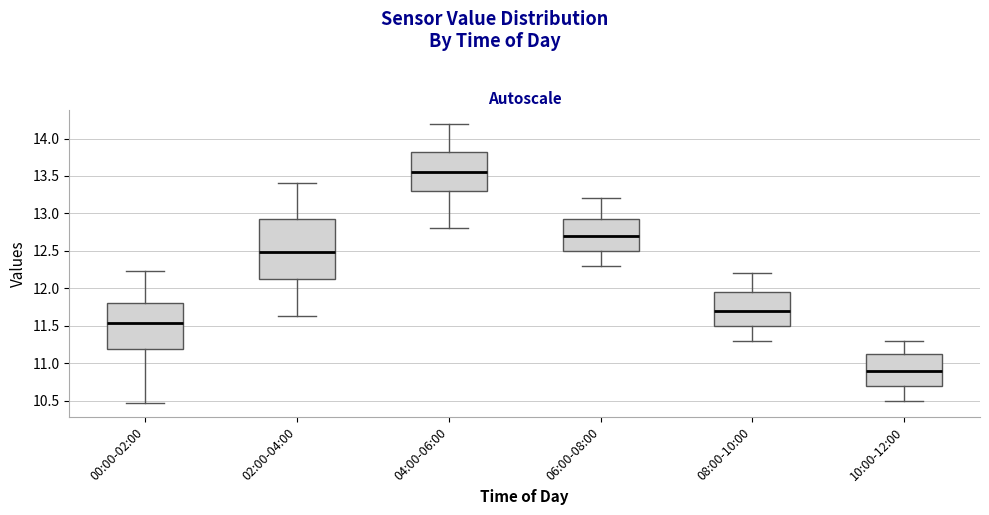

Which box's median line is the lowest?

10:00-12:00